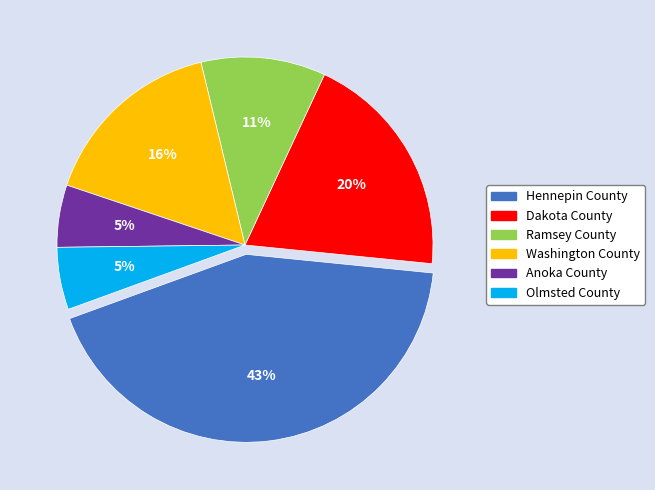

Between Anoka County and Dakota County, which is larger?

Dakota County